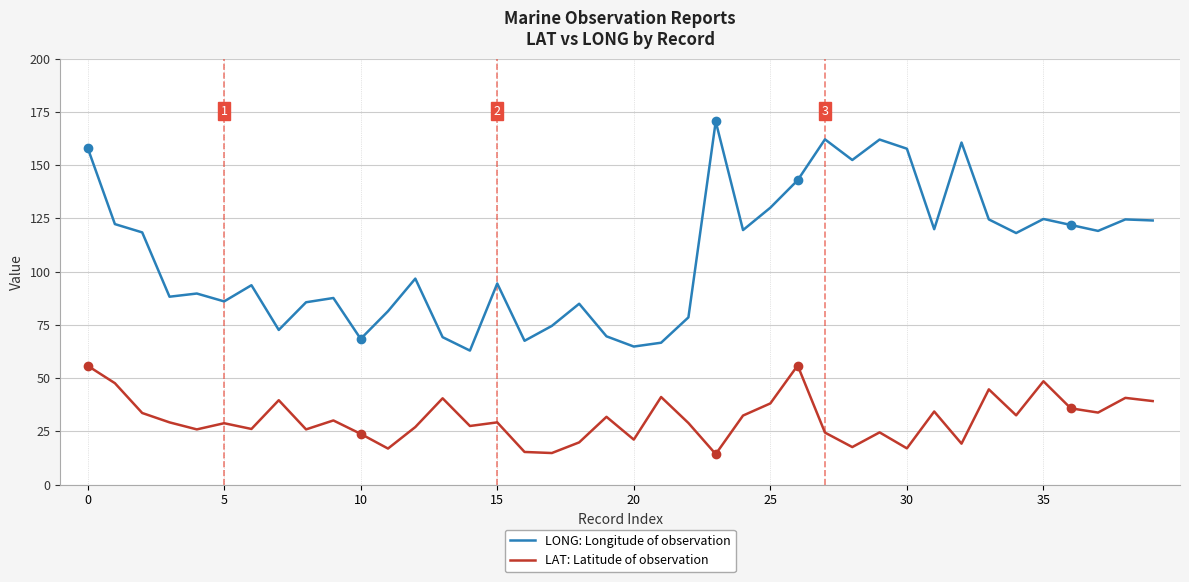

Rank the series by their maximum value, from highest to lowest.

LONG: Longitude of observation, LAT: Latitude of observation